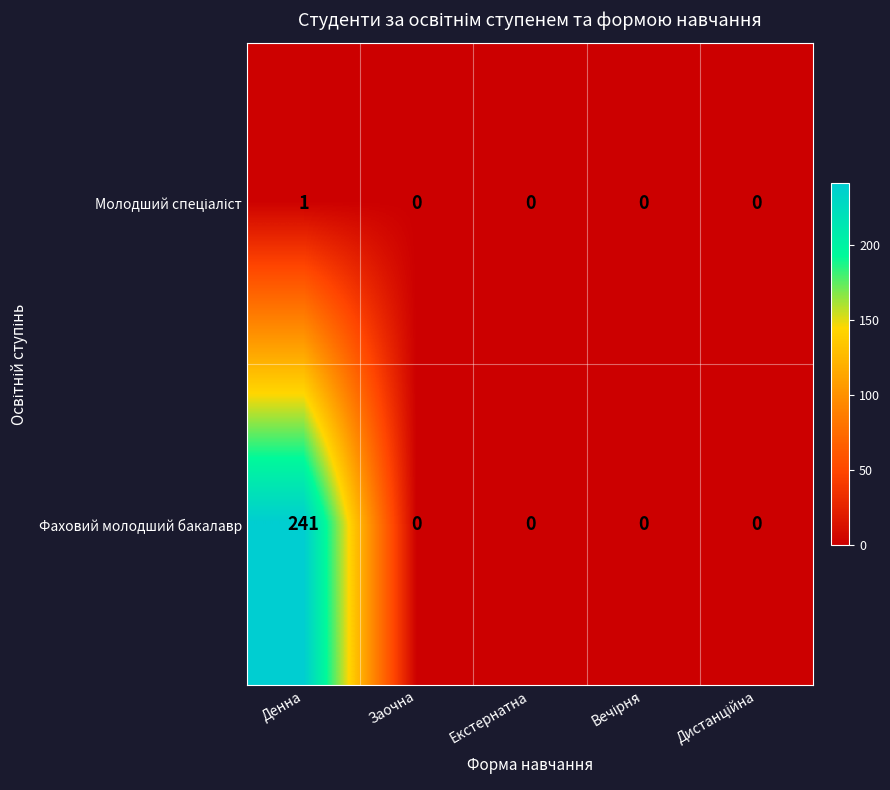

Which series has the largest total across all categories?

Фаховий молодший бакалавр